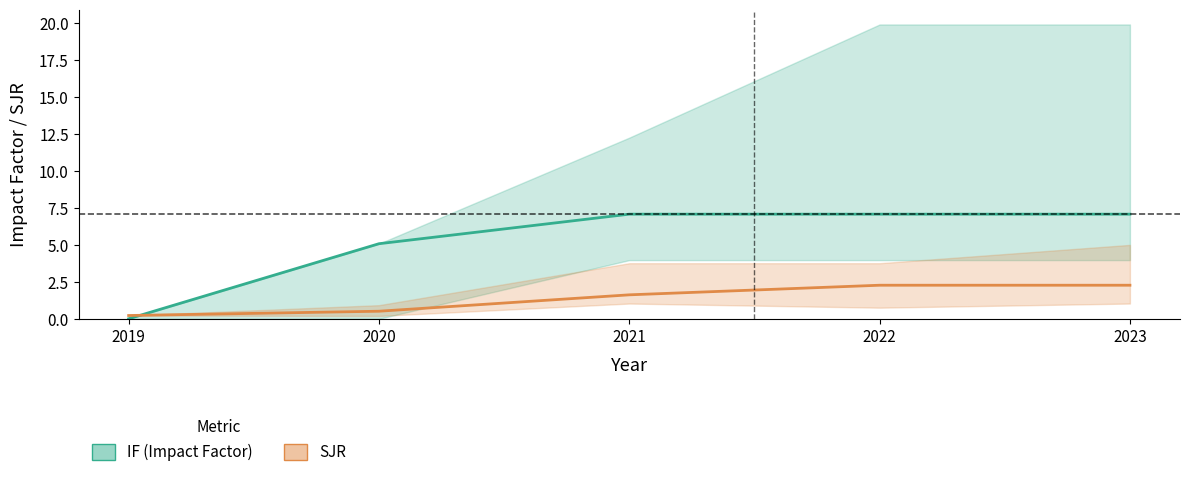

What is the difference between the IF (Impact Factor) values at 2022 and 2020?

2.0